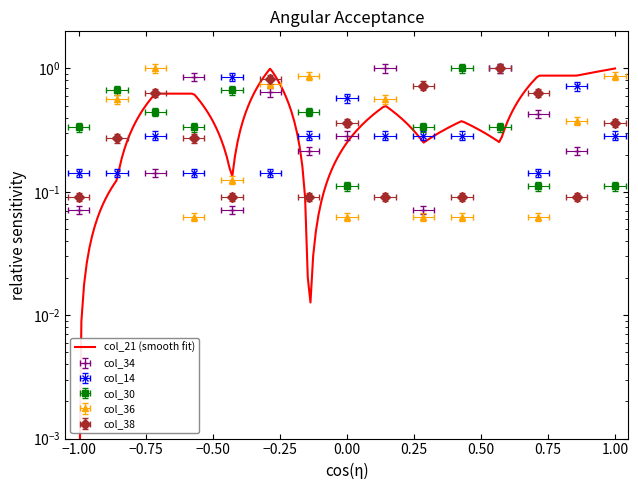

How many lines are shown in the chart?

5